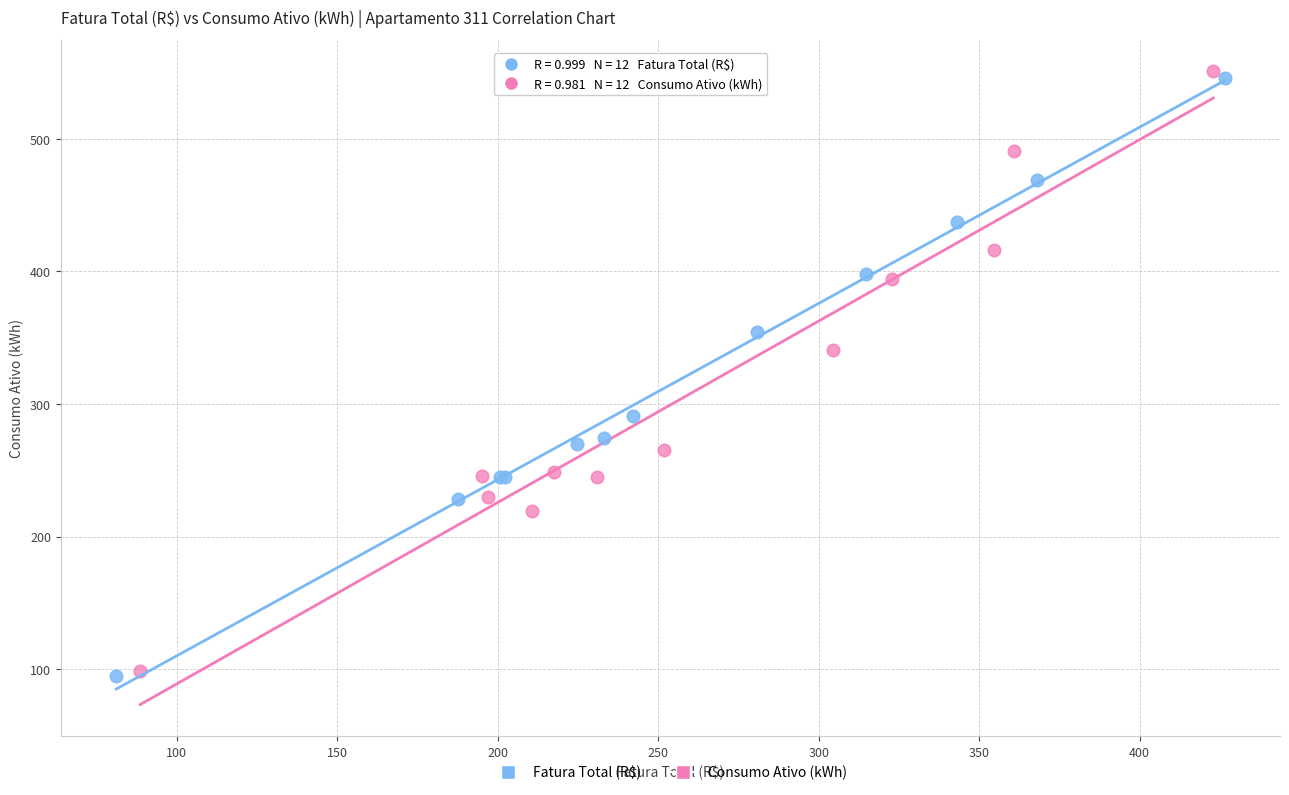

Which series has the largest Y range (max minus min)?

Consumo Ativo (kWh)